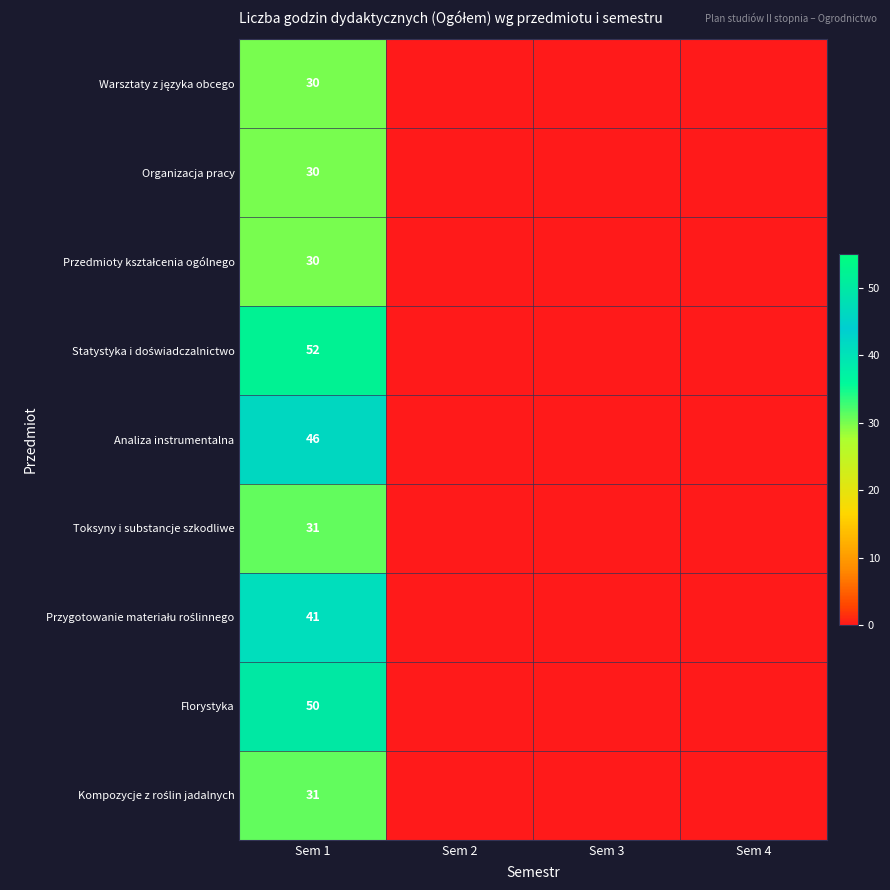

What is the total value across all series at Sem 1?

341